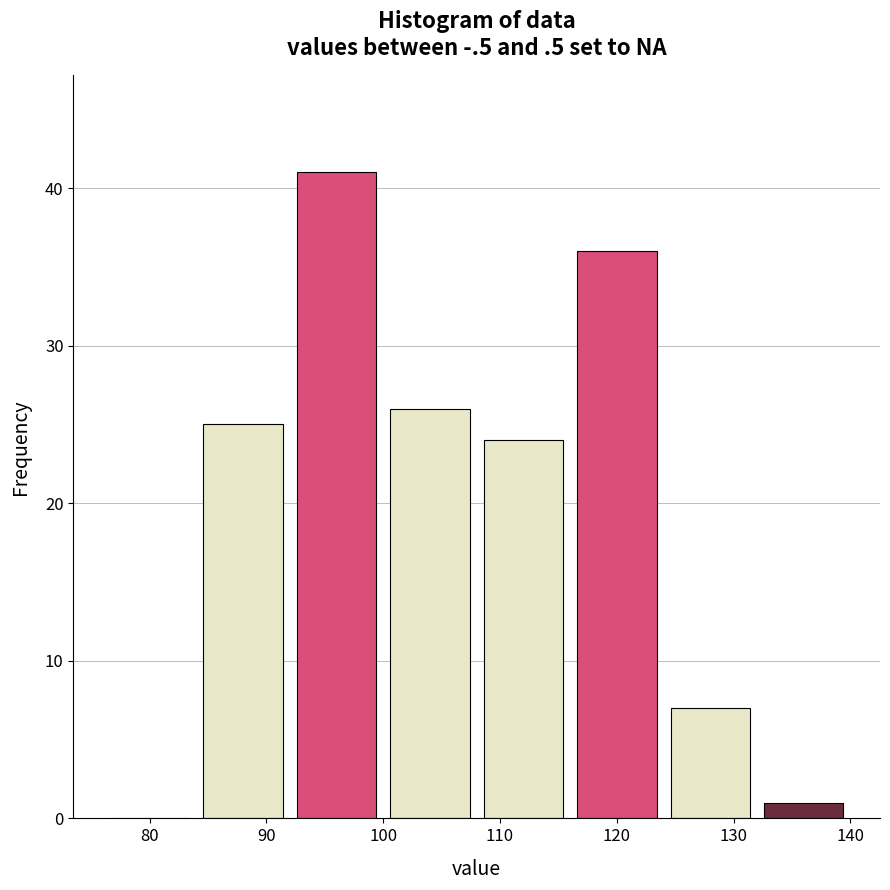

Which range on the x-axis has the tallest bar?

92 to 100